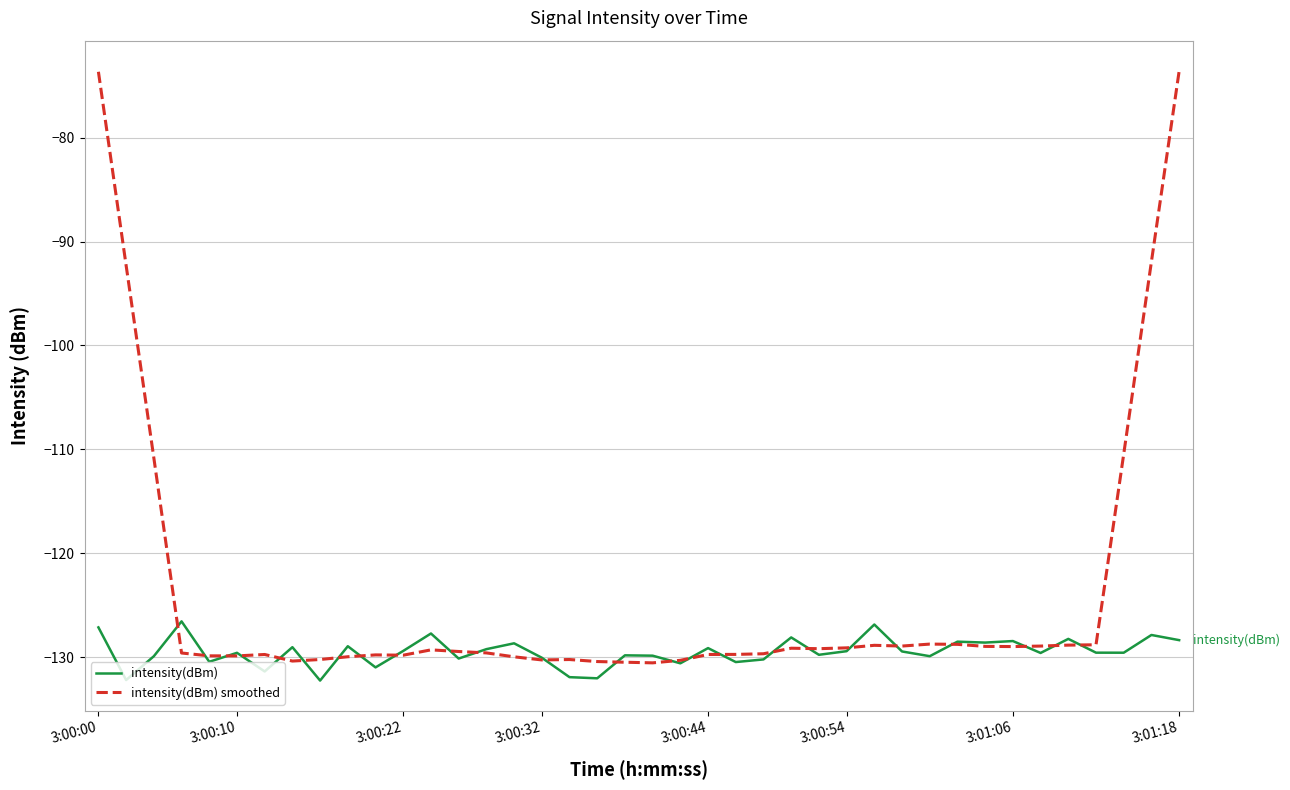

List the series in order of their overall mean, highest first.

intensity(dBm) smoothed, intensity(dBm)